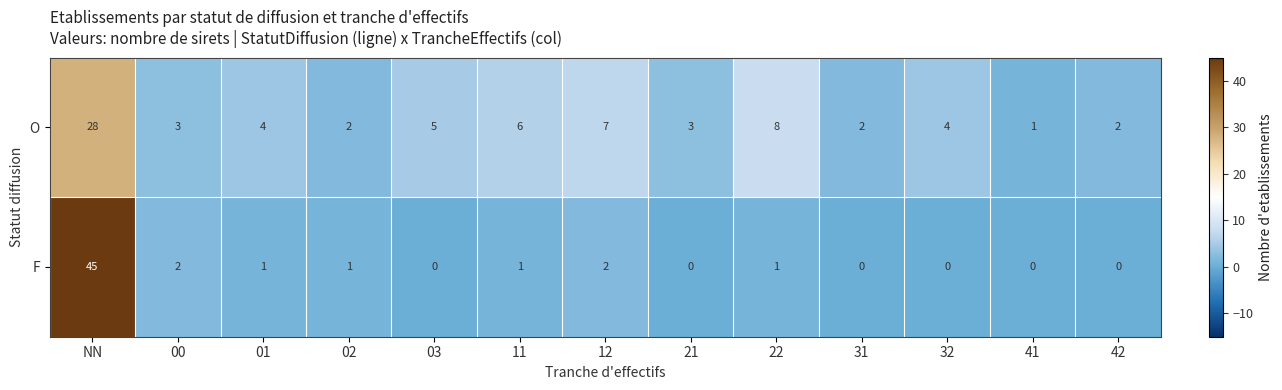

What is the spread (max minus min) of values at 32?

4